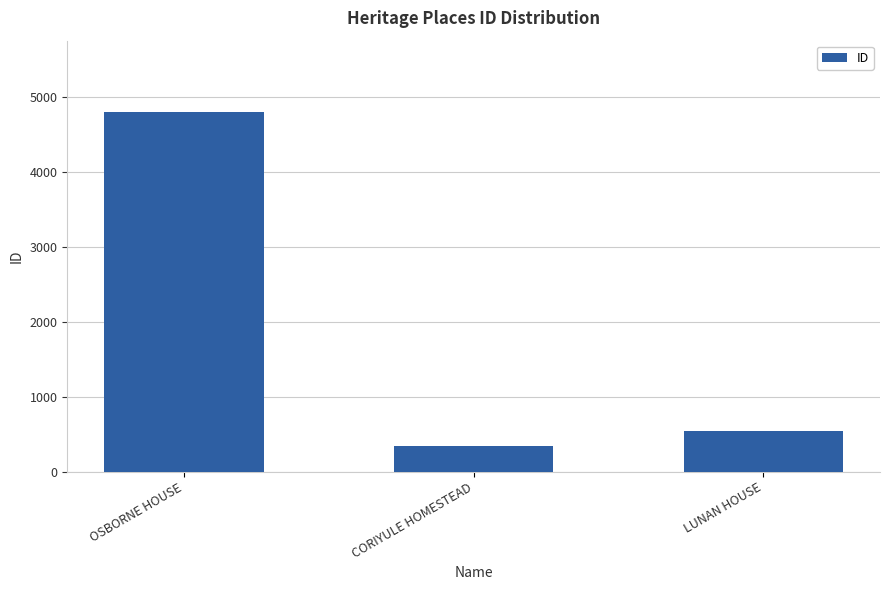

What is the change in value from OSBORNE HOUSE to CORIYULE HOMESTEAD?

-4447